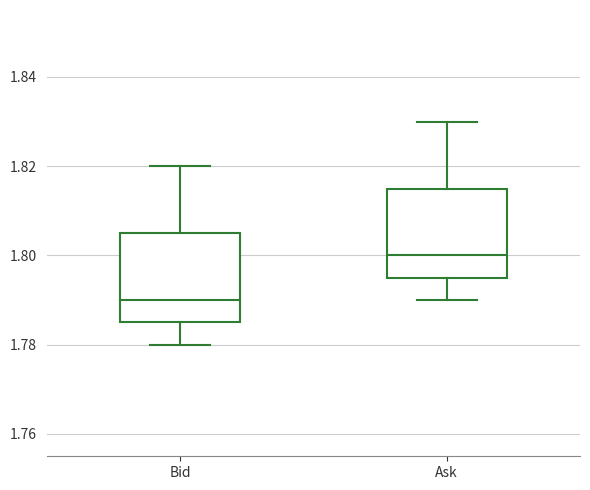

Reading left to right, transcribe this box plot: for each box, give where its median line is, the range the box spans, and where its two whiskers end, as read against the y-axis. The values are not printed on the chart, so give them approximately, as read against the axis.

Bid: median 1.790, box 1.786 to 1.806, whiskers 1.780 to 1.820
Ask: median 1.800, box 1.796 to 1.816, whiskers 1.790 to 1.830